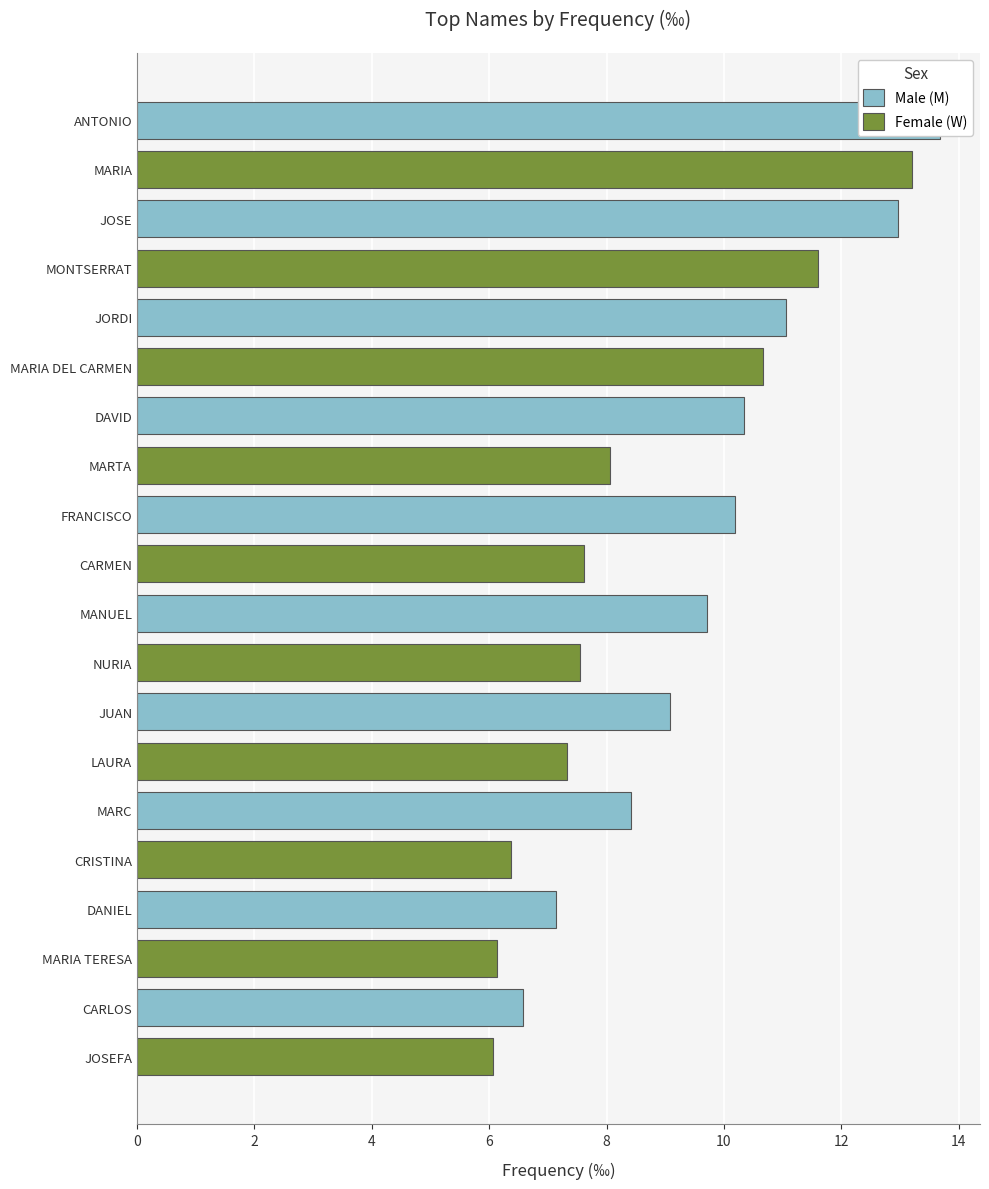

What is the value of the W bar at the 4th from the left?

8.1